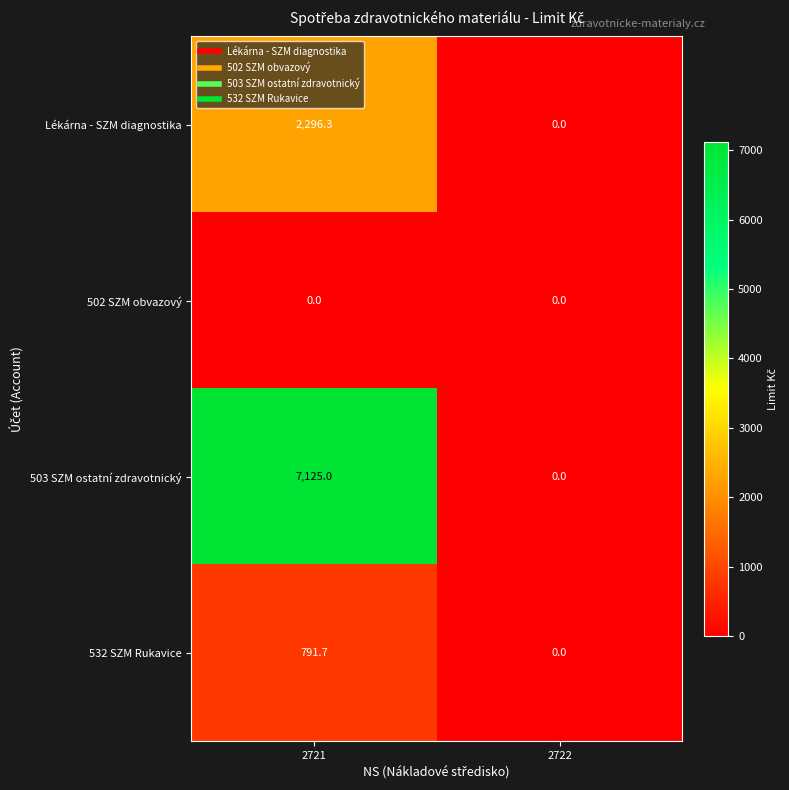

Reading right to left, what are all the values shown in this chart?

Lékárna - SZM diagnostika: 0.0	2296.3
502 SZM obvazový: 0.0	0.0
503 SZM ostatní zdravotnický: 0.0	7125.0
532 SZM Rukavice: 0.0	791.7